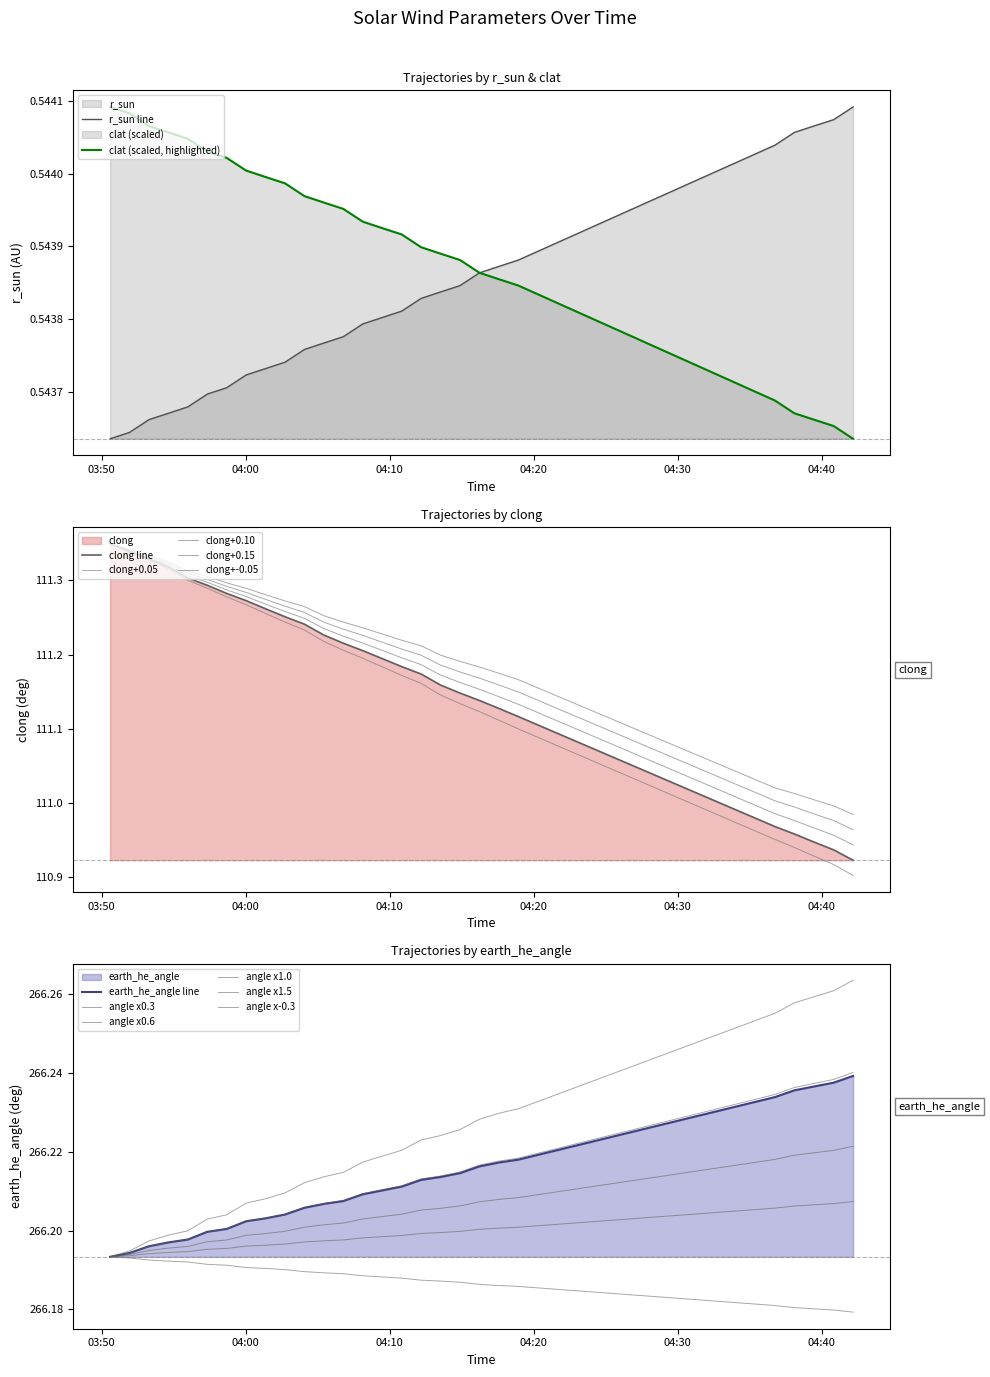

Reading left to right, extract all data points from this chart.

r_sun: 1980-12-28 03:50:35=0.5	1980-12-28 03:51:56=0.5	1980-12-28 03:53:17=0.5	1980-12-28 03:54:38=0.5	1980-12-28 03:55:59=0.5	1980-12-28 03:57:20=0.5	1980-12-28 03:58:41=0.5	1980-12-28 04:00:02=0.5	1980-12-28 04:01:23=0.5	1980-12-28 04:02:44=0.5	1980-12-28 04:04:05=0.5	1980-12-28 04:05:26=0.5	1980-12-28 04:06:47=0.5	1980-12-28 04:08:08=0.5	1980-12-28 04:09:29=0.5	1980-12-28 04:10:50=0.5	1980-12-28 04:12:11=0.5	1980-12-28 04:13:32=0.5	1980-12-28 04:14:53=0.5	1980-12-28 04:16:14=0.5	1980-12-28 04:17:35=0.5	1980-12-28 04:18:56=0.5	1980-12-28 04:36:45=0.5	1980-12-28 04:38:06=0.5	1980-12-28 04:39:27=0.5	1980-12-28 04:40:50=0.5	1980-12-28 04:42:11=0.5
clat: 1980-12-28 03:50:35=0.5	1980-12-28 03:51:56=0.5	1980-12-28 03:53:17=0.5	1980-12-28 03:54:38=0.5	1980-12-28 03:55:59=0.5	1980-12-28 03:57:20=0.5	1980-12-28 03:58:41=0.5	1980-12-28 04:00:02=0.5	1980-12-28 04:01:23=0.5	1980-12-28 04:02:44=0.5	1980-12-28 04:04:05=0.5	1980-12-28 04:05:26=0.5	1980-12-28 04:06:47=0.5	1980-12-28 04:08:08=0.5	1980-12-28 04:09:29=0.5	1980-12-28 04:10:50=0.5	1980-12-28 04:12:11=0.5	1980-12-28 04:13:32=0.5	1980-12-28 04:14:53=0.5	1980-12-28 04:16:14=0.5	1980-12-28 04:17:35=0.5	1980-12-28 04:18:56=0.5	1980-12-28 04:36:45=0.5	1980-12-28 04:38:06=0.5	1980-12-28 04:39:27=0.5	1980-12-28 04:40:50=0.5	1980-12-28 04:42:11=0.5
clong: 1980-12-28 03:50:35=111.3	1980-12-28 03:51:56=111.3	1980-12-28 03:53:17=111.3	1980-12-28 03:54:38=111.3	1980-12-28 03:55:59=111.3	1980-12-28 03:57:20=111.3	1980-12-28 03:58:41=111.3	1980-12-28 04:00:02=111.3	1980-12-28 04:01:23=111.3	1980-12-28 04:02:44=111.3	1980-12-28 04:04:05=111.2	1980-12-28 04:05:26=111.2	1980-12-28 04:06:47=111.2	1980-12-28 04:08:08=111.2	1980-12-28 04:09:29=111.2	1980-12-28 04:10:50=111.2	1980-12-28 04:12:11=111.2	1980-12-28 04:13:32=111.2	1980-12-28 04:14:53=111.1	1980-12-28 04:16:14=111.1	1980-12-28 04:17:35=111.1	1980-12-28 04:18:56=111.1	1980-12-28 04:36:45=111.0	1980-12-28 04:38:06=111.0	1980-12-28 04:39:27=110.9	1980-12-28 04:40:50=110.9	1980-12-28 04:42:11=110.9
earth_he_angle: 1980-12-28 03:50:35=266.2	1980-12-28 03:51:56=266.2	1980-12-28 03:53:17=266.2	1980-12-28 03:54:38=266.2	1980-12-28 03:55:59=266.2	1980-12-28 03:57:20=266.2	1980-12-28 03:58:41=266.2	1980-12-28 04:00:02=266.2	1980-12-28 04:01:23=266.2	1980-12-28 04:02:44=266.2	1980-12-28 04:04:05=266.2	1980-12-28 04:05:26=266.2	1980-12-28 04:06:47=266.2	1980-12-28 04:08:08=266.2	1980-12-28 04:09:29=266.2	1980-12-28 04:10:50=266.2	1980-12-28 04:12:11=266.2	1980-12-28 04:13:32=266.2	1980-12-28 04:14:53=266.2	1980-12-28 04:16:14=266.2	1980-12-28 04:17:35=266.2	1980-12-28 04:18:56=266.2	1980-12-28 04:36:45=266.2	1980-12-28 04:38:06=266.2	1980-12-28 04:39:27=266.2	1980-12-28 04:40:50=266.2	1980-12-28 04:42:11=266.2